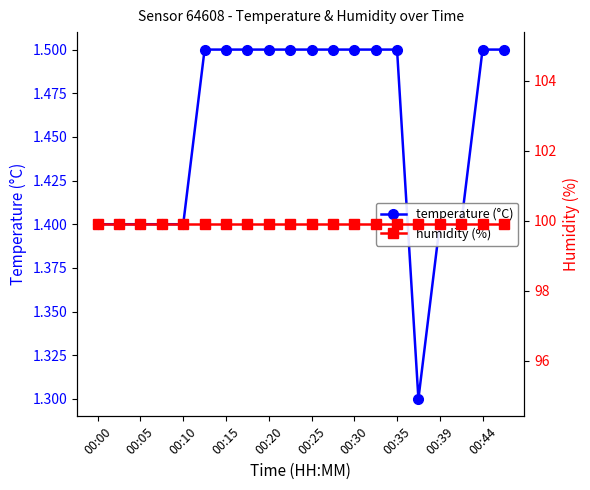

True or false: temperature (°C) and humidity (%) cross at least once.

False